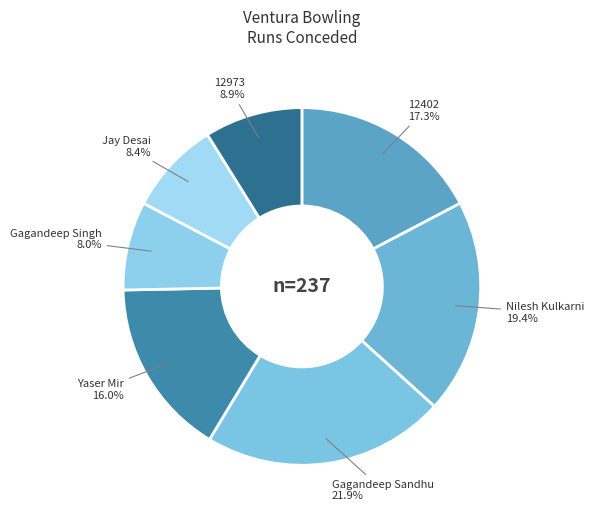

Is Nilesh Kulkarni the majority of the pie?

No